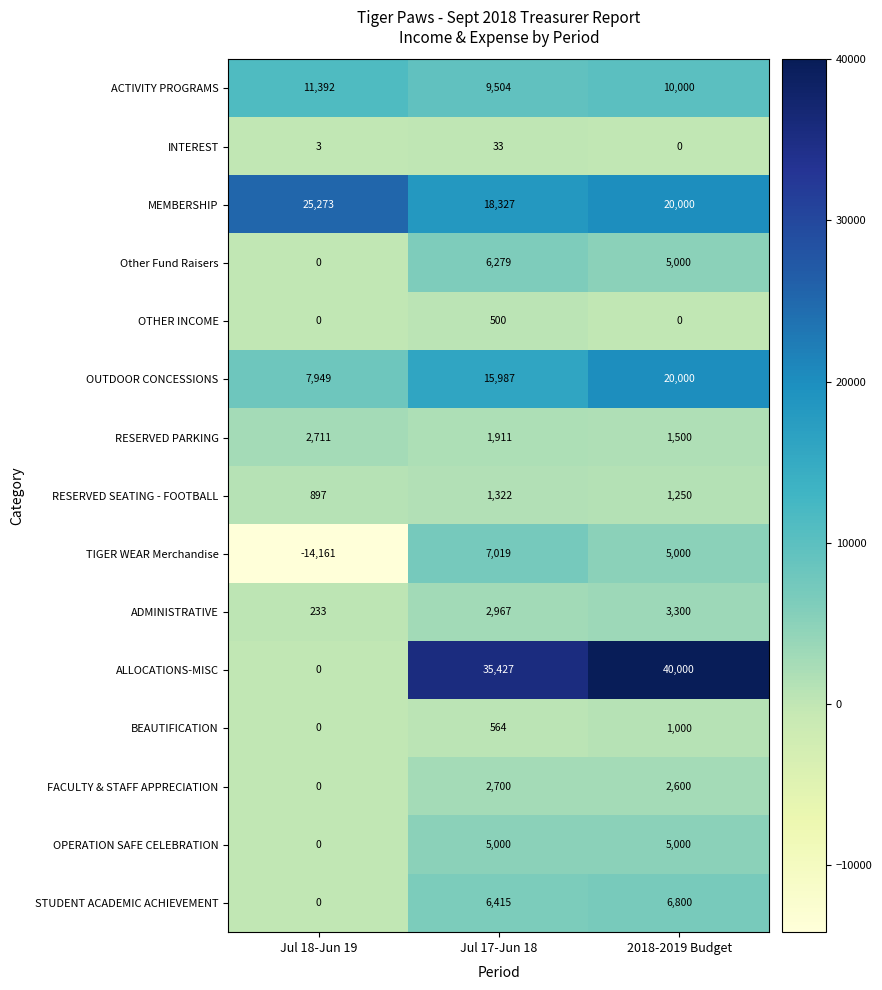

What is the difference between the RESERVED SEATING - FOOTBALL values at Jul 18-Jun 19 and 2018-2019 Budget?

353